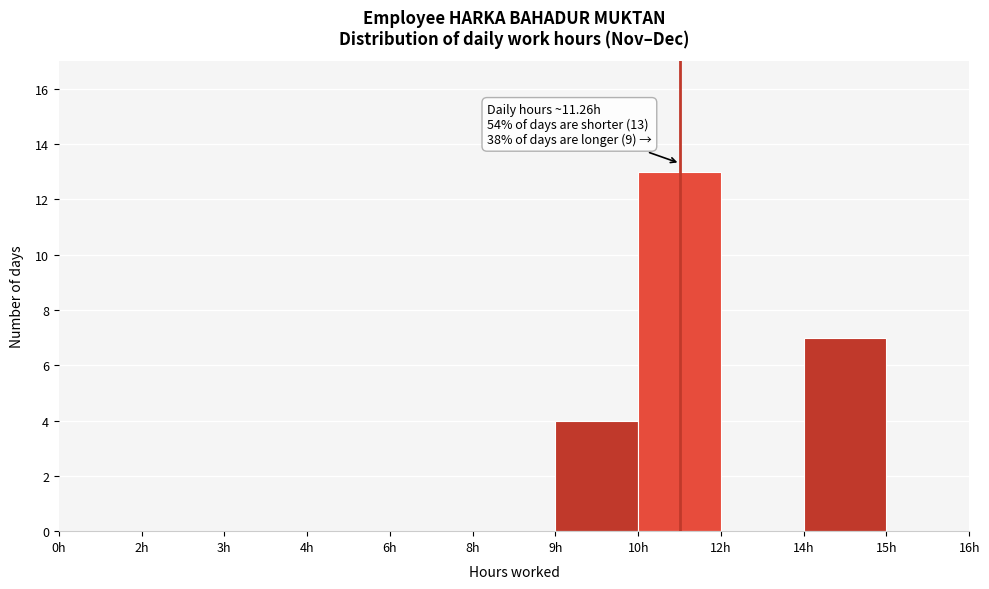

Reading left to right, what are all the values shown in this chart?

0h=0	2h=0	3h=0	4h=0	6h=0	8h=0	9h=4	10h=13	12h=0	14h=7	15h=0